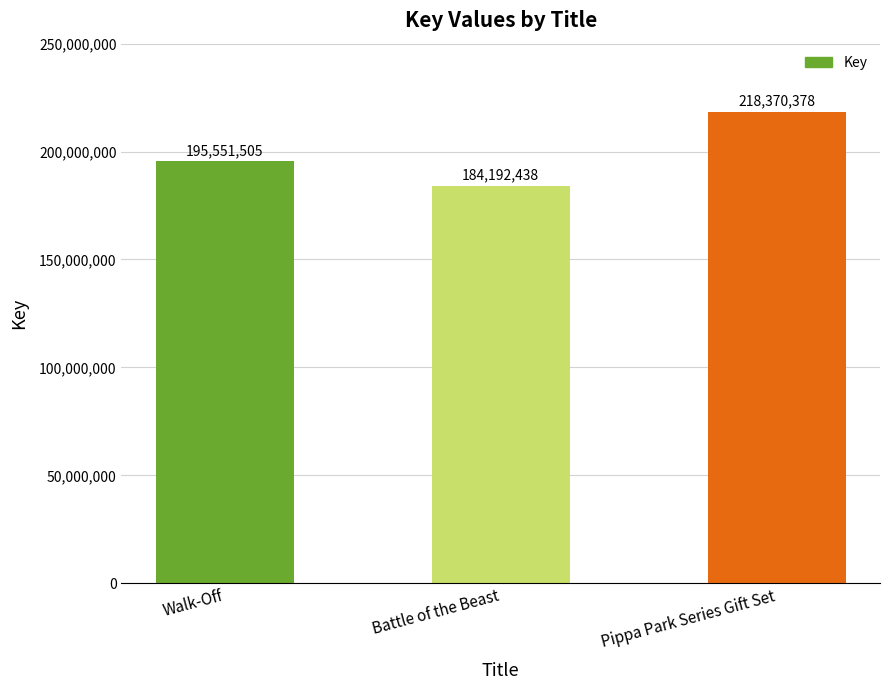

List the labels in order of value, smallest first.

Battle of the Beast, Walk-Off, Pippa Park Series Gift Set